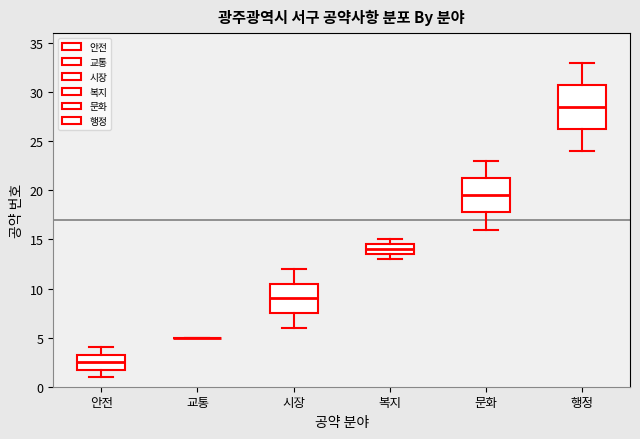

Reading left to right, read every box against the y-axis: the position of its median line, the range the box covers, and the ends of its whiskers. The values are not printed on the chart, so give them approximately, as read against the axis.

안전: median 2.5, box 2.0 to 3.5, whiskers 1.0 to 4.0
교통: box collapsed to a line at 5.0, whiskers 5.0 to 5.0
시장: median 9.0, box 7.5 to 10.5, whiskers 6.0 to 12.0
복지: median 14.0, box 13.5 to 14.5, whiskers 13.0 to 15.0
문화: median 19.5, box 18.0 to 21.5, whiskers 16.0 to 23.0
행정: median 28.5, box 26.5 to 31.0, whiskers 24.0 to 33.0